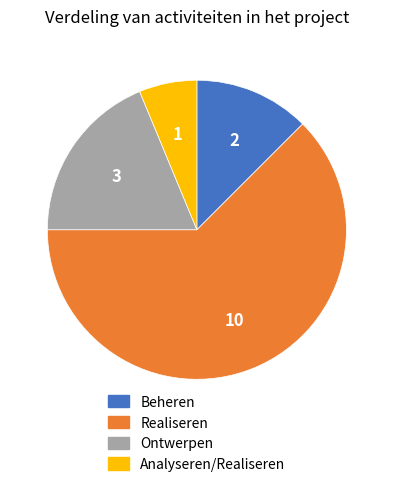

Which category has the biggest portion of the pie?

Realiseren